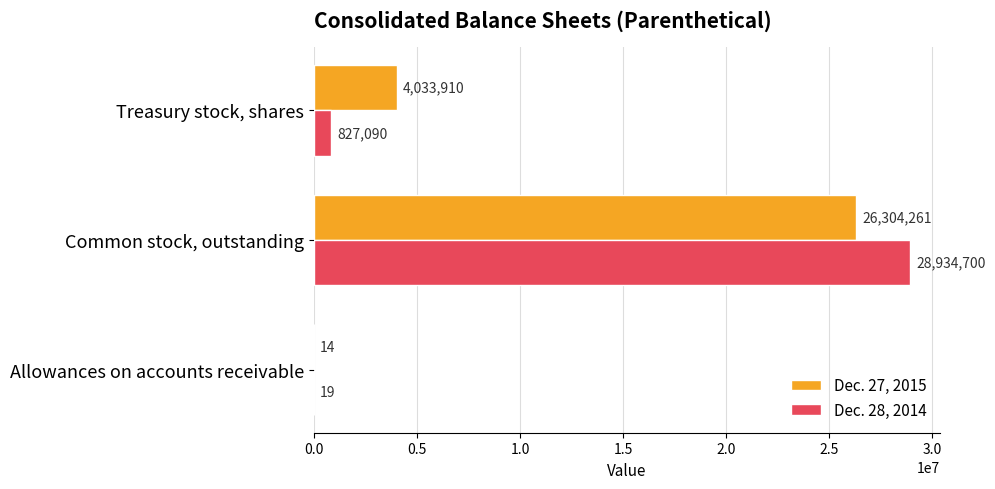

What is the sum of the Dec. 28, 2014 values at Treasury stock, shares and Common stock, outstanding?

29761790